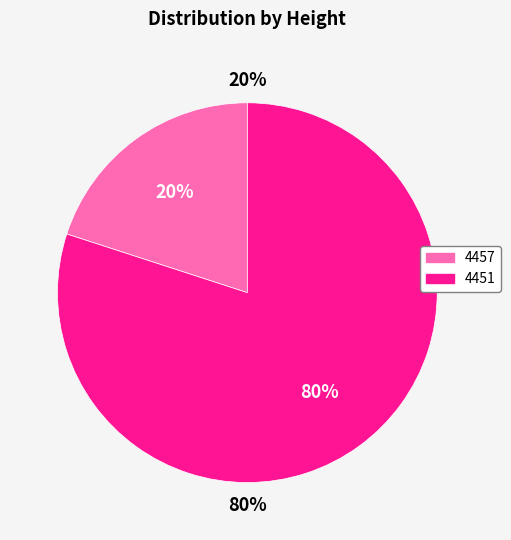

Which has a higher value, 4457 or 4451?

4451